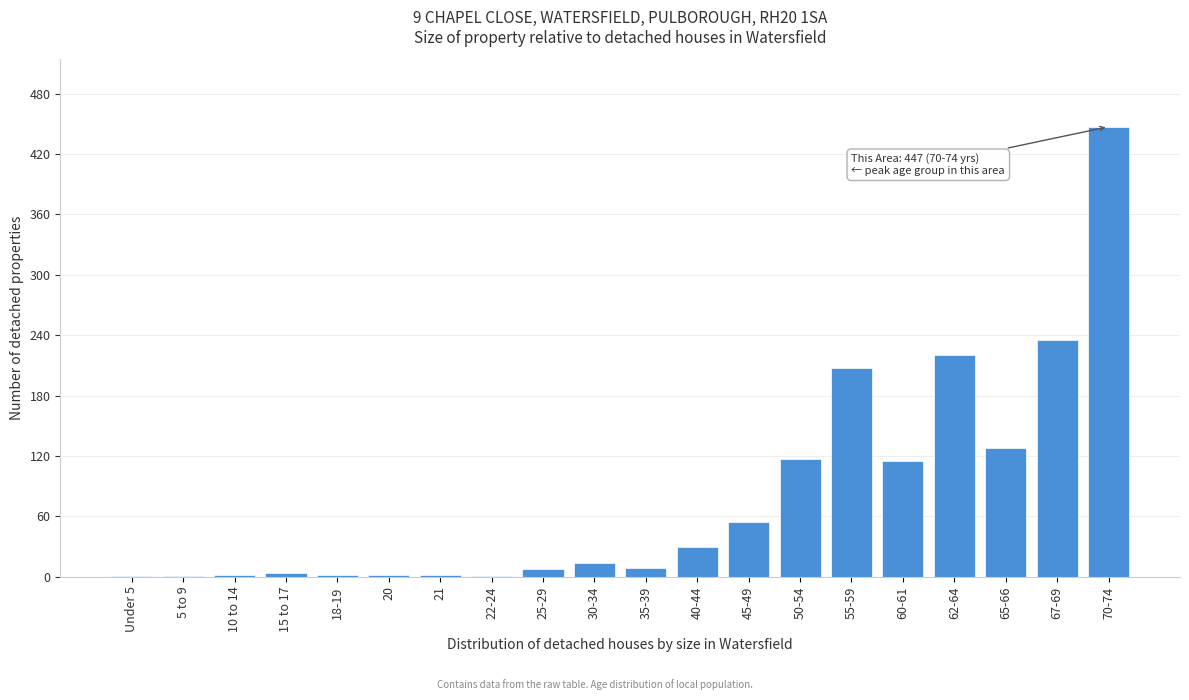

Which category has the highest value across all series?

70-74